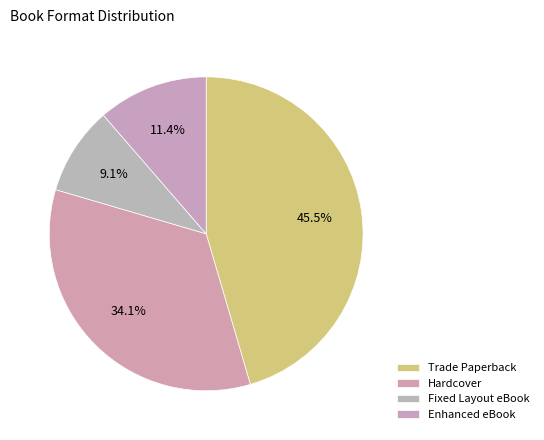

To the nearest percent, what is the combined percentage of Hardcover and Fixed Layout eBook?

43%